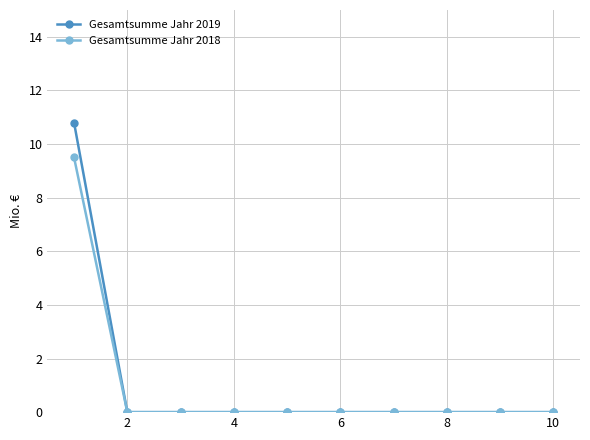

How many categories are shown in the chart?

10